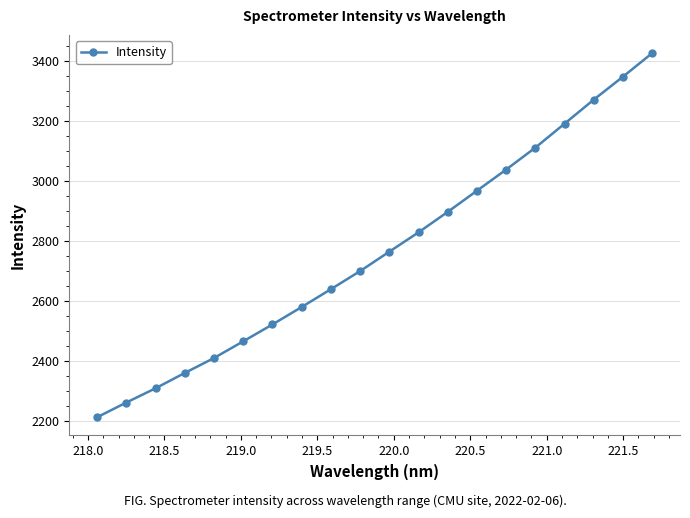

What is the minimum value shown in the chart?

2213.4